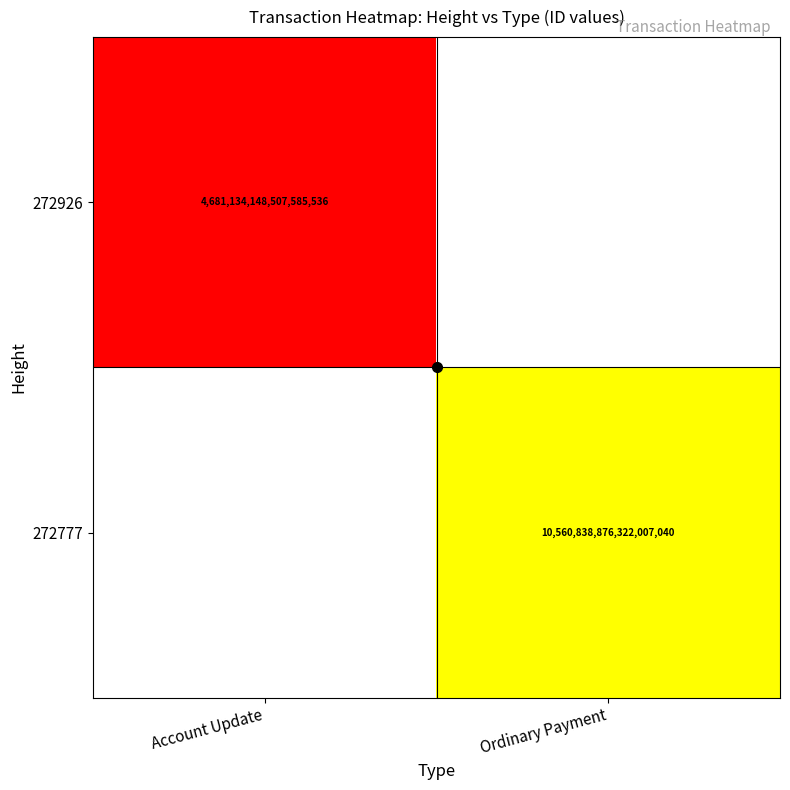

True or false: 272926 has a value of 4681134148507585536 at Account Update.

True